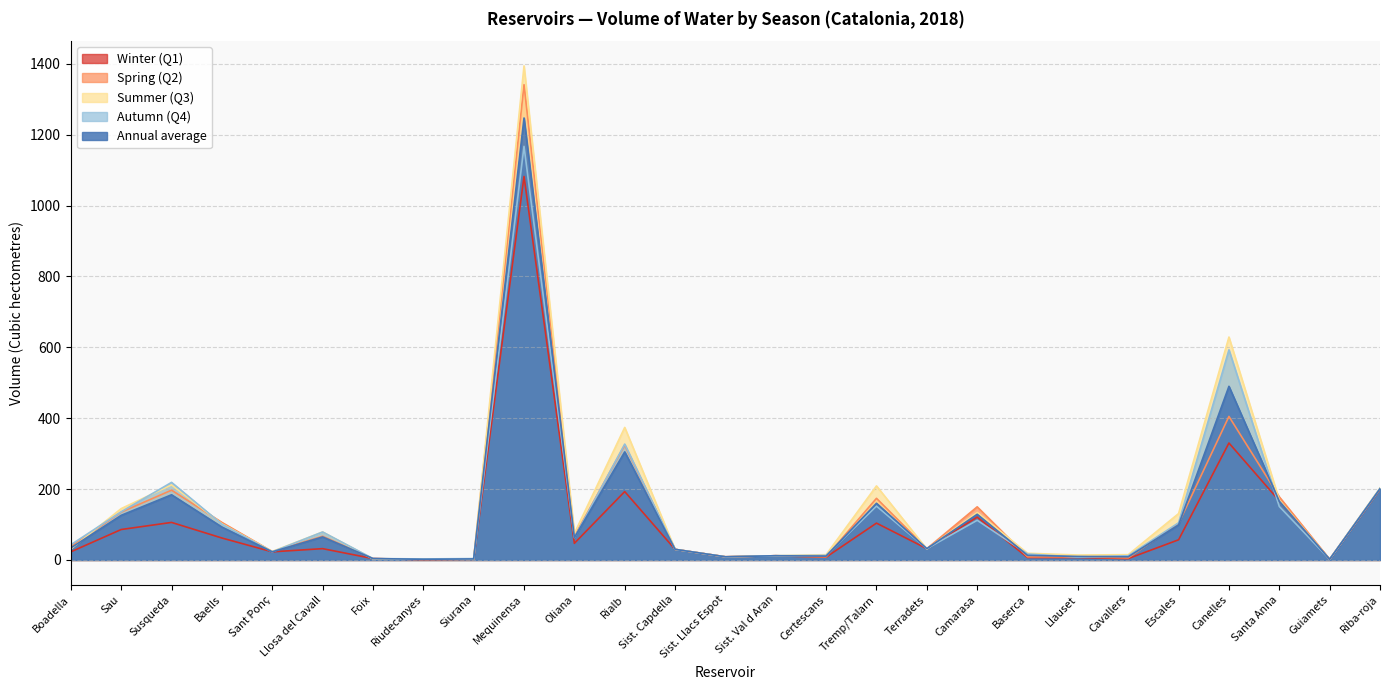

What is the difference between the maximum and second lowest values in the Summer (Q3) series?

1392